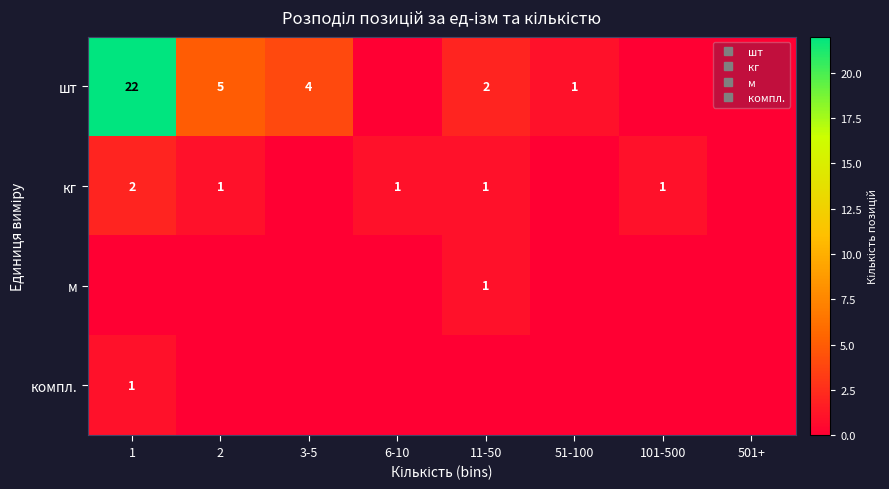

The value of м at 11-50 is 1. True or false?

True